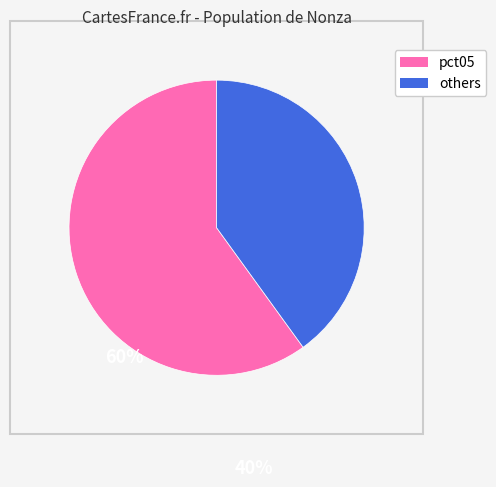

Does any single category account for the majority?

Yes